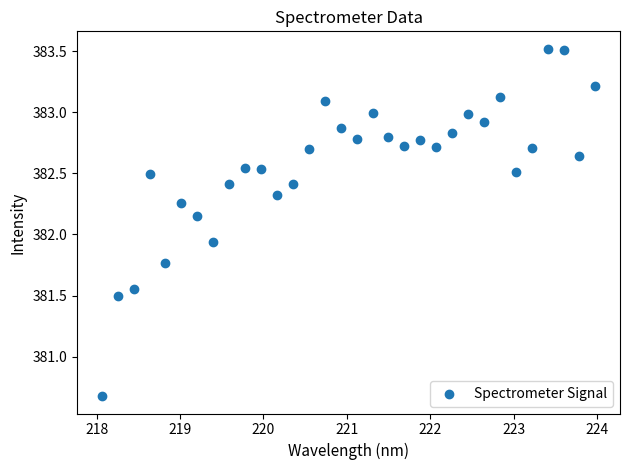

What is the range of X values (max minus min)?

5.9